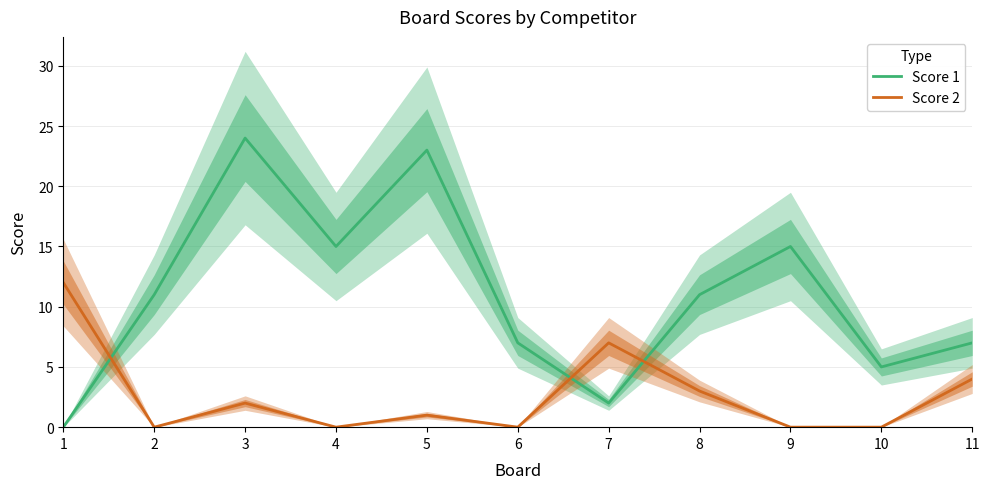

Which series changed the most between 4 and 9?

Score 1